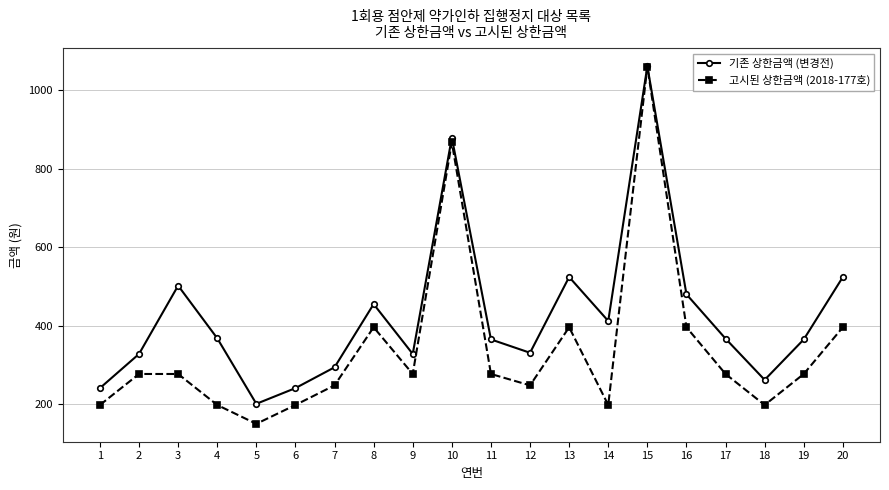

What is the value of the 기존 상한금액 (변경전) point at the 7th from the left?

294